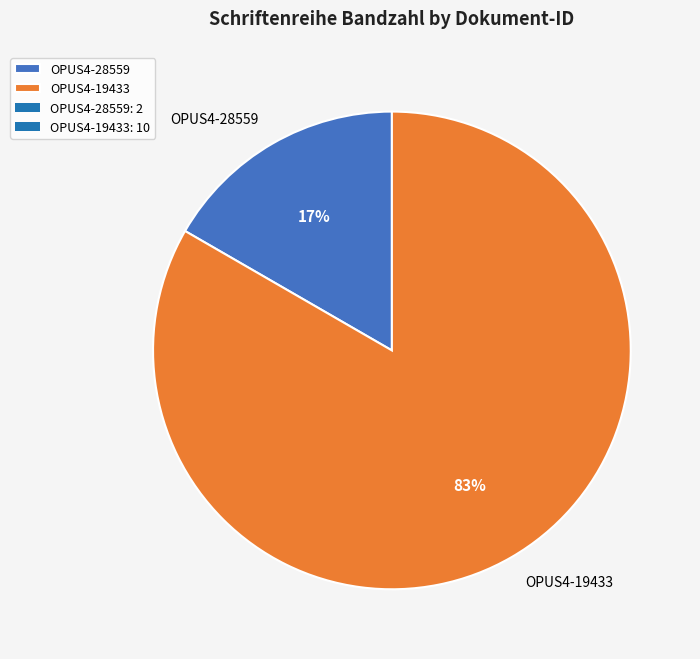

Between OPUS4-28559 and OPUS4-19433, which is larger?

OPUS4-19433